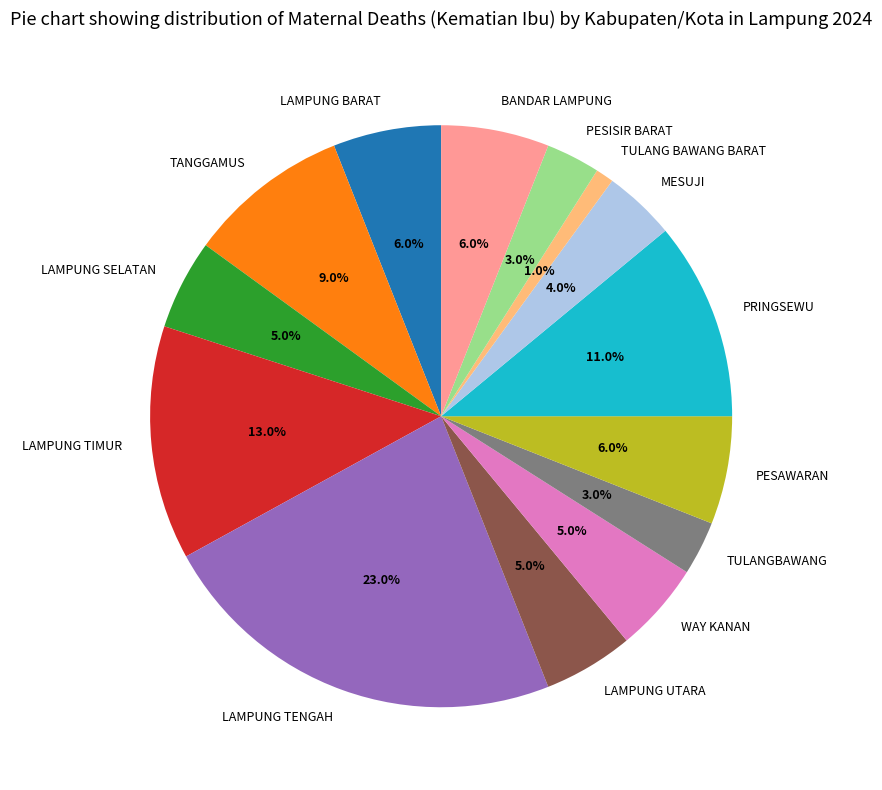

What is the ratio of the value at LAMPUNG TIMUR to the value at LAMPUNG TENGAH?

0.6